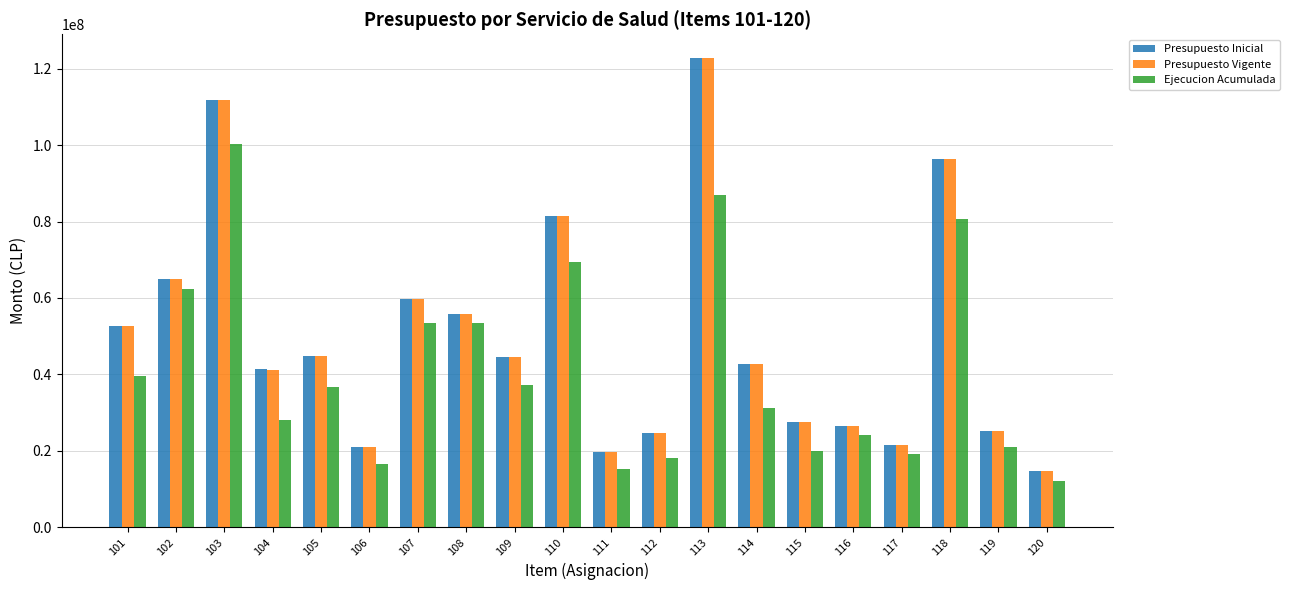

At which label does Presupuesto Inicial first exceed 44458941?

101